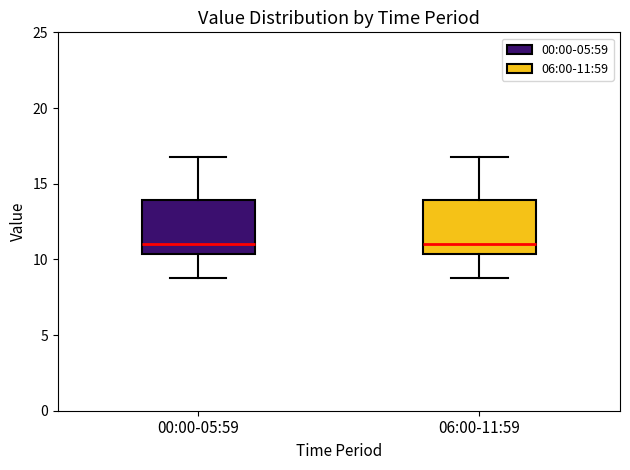

Where does the upper whisker of the box for 06:00-11:59 end on the y-axis? The values are not printed on the chart, so give them approximately, as read against the axis.

17.0